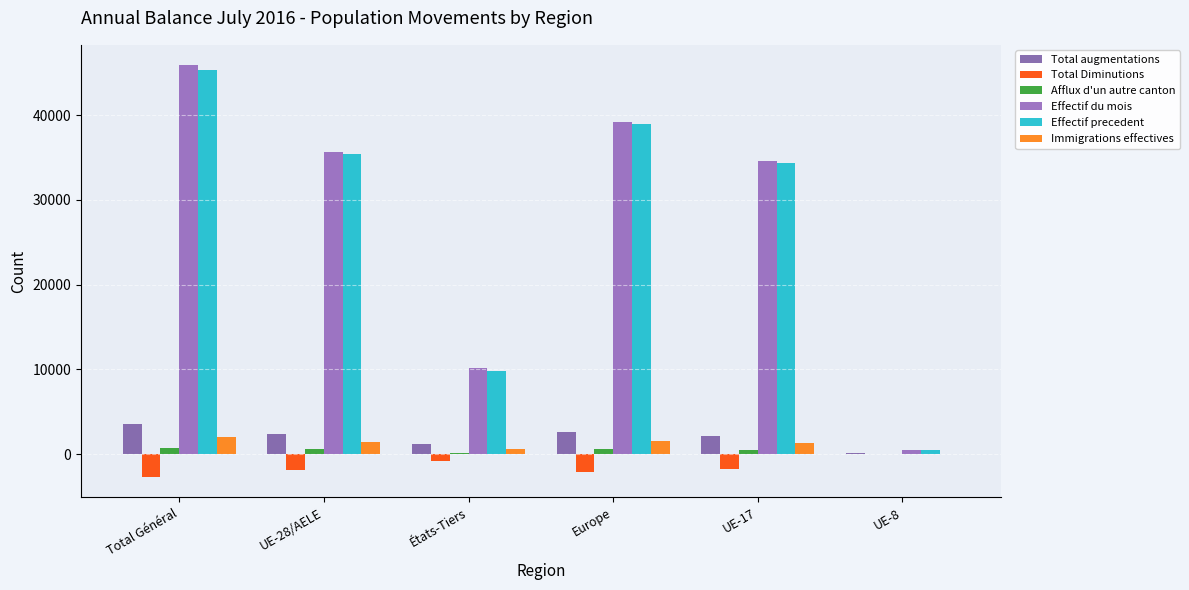

Are the bars grouped side by side (vs. stacked)?

Yes